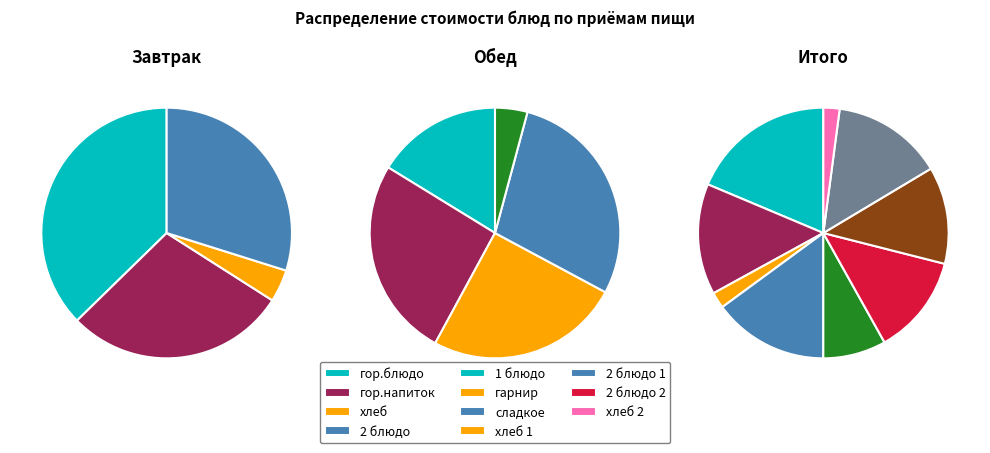

Does хлеб (обед) represent more than half of the total?

No